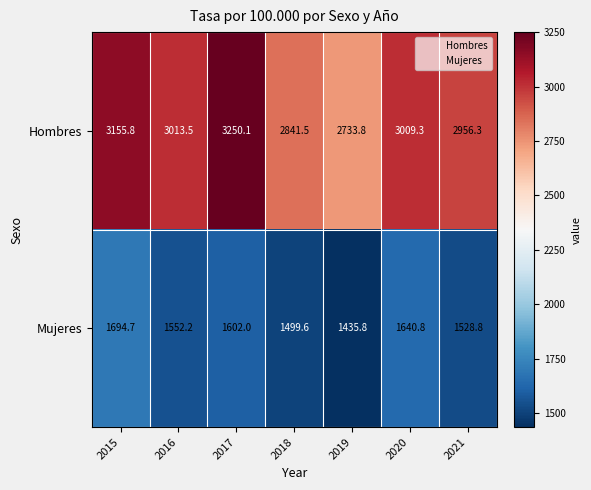

Reading left to right, extract all data points from this chart.

Hombres: 3155.8	3013.5	3250.1	2841.5	2733.8	3009.3	2956.3
Mujeres: 1694.7	1552.2	1602.0	1499.6	1435.8	1640.8	1528.8